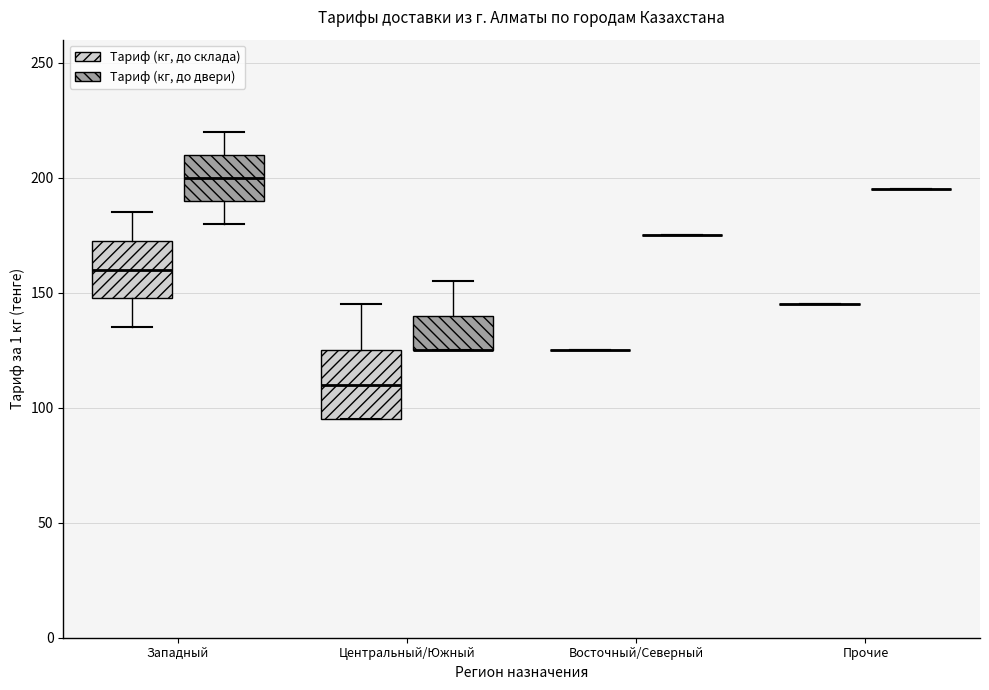

Comparing the boxes themselves (not the whiskers), which one is the tallest?

Центральный/Южный (Тариф (кг, до склада))